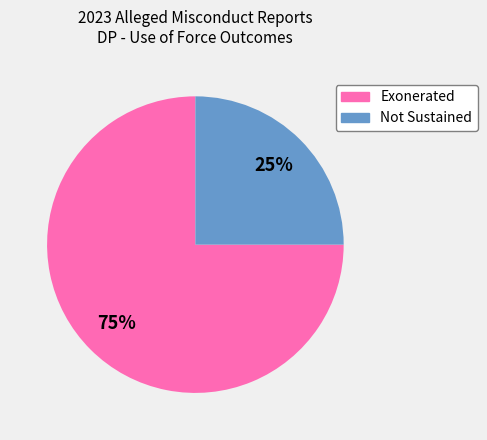

Is there a majority slice in this chart?

Yes